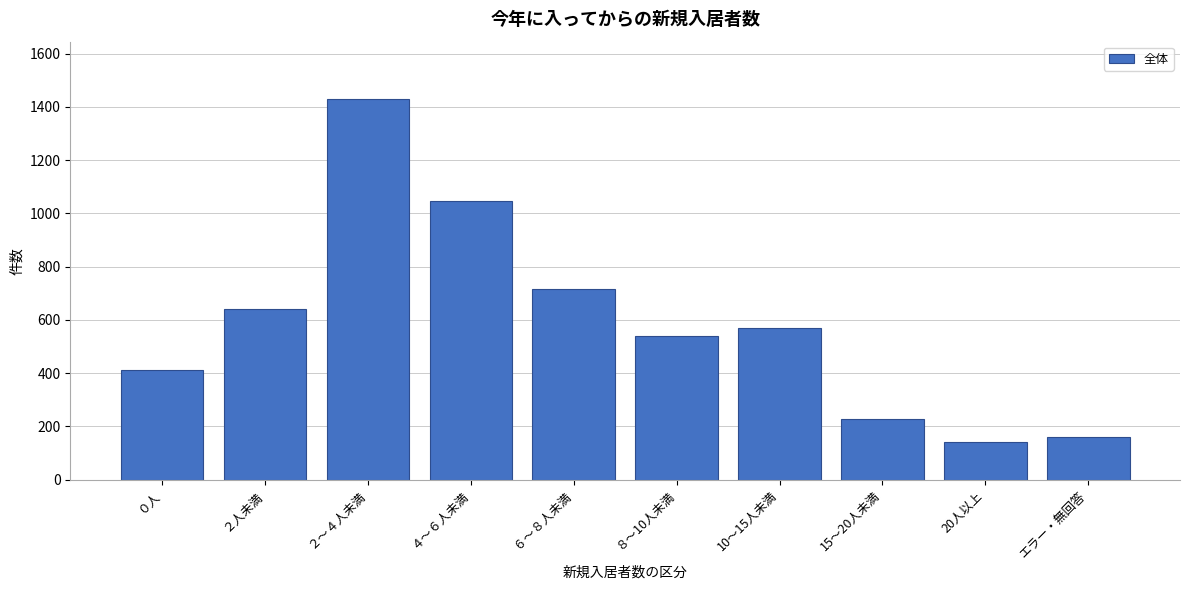

Reading right to left, transcribe all the data shown in this chart.

161	140	228	570	540	717	1048	1430	640	413